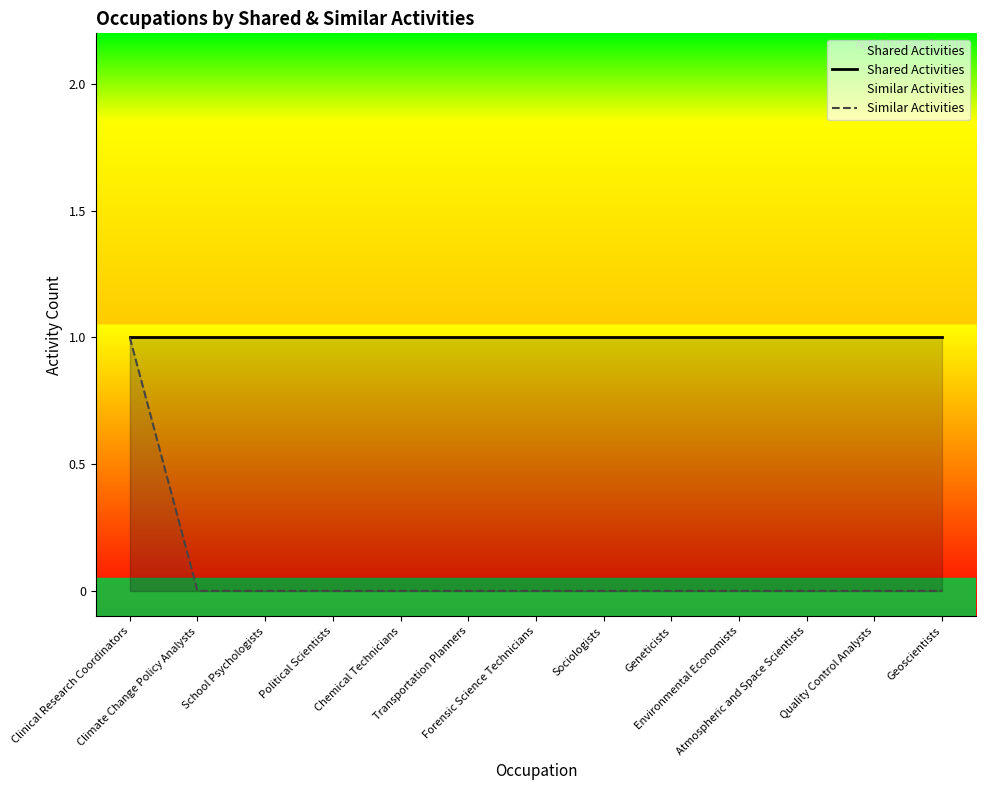

True or false: Shared Activities has a value of 2 at Clinical Research Coordinators.

False